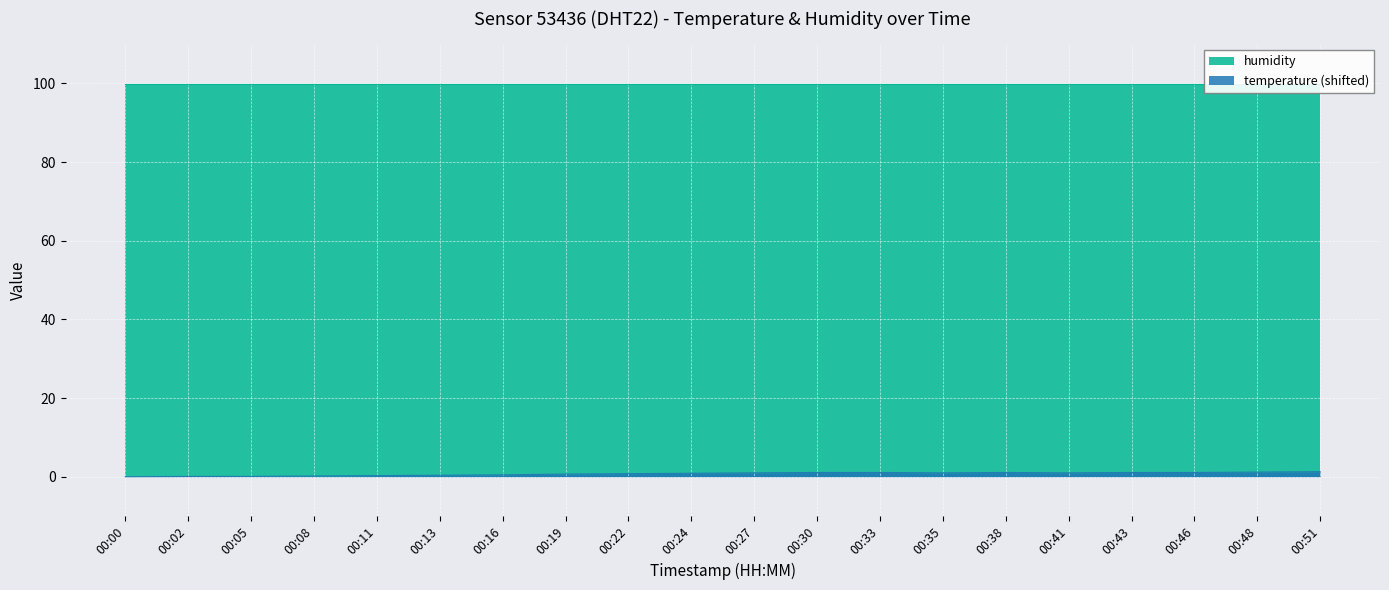

Is it true that temperature (shifted) equals 0.5 at 00:16?

True